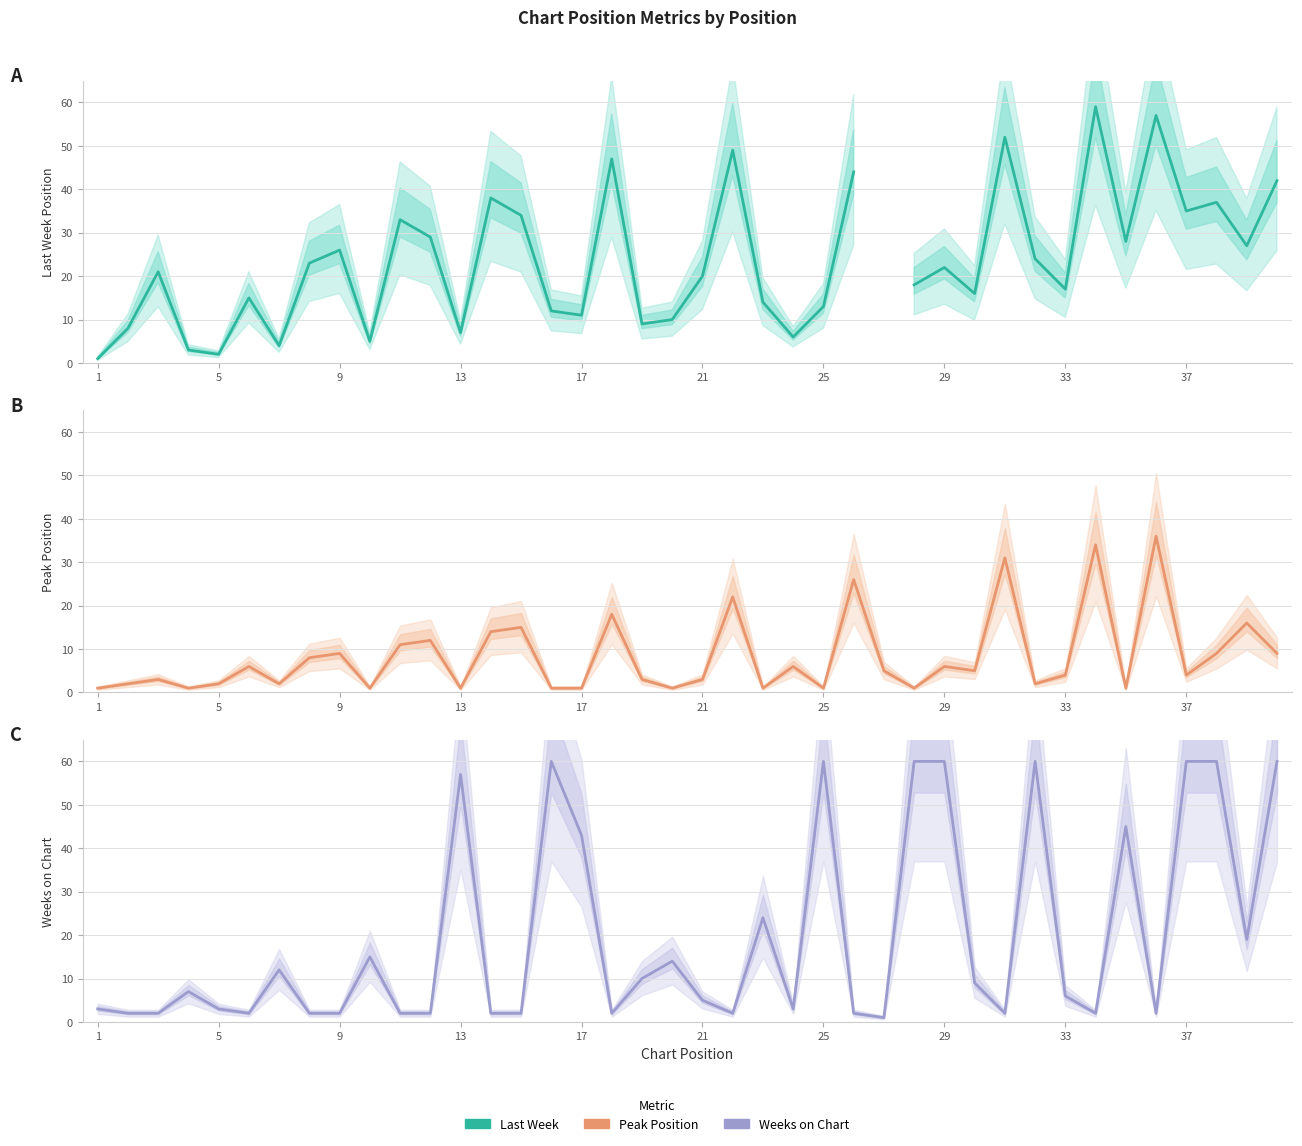

Which series has the largest range (max minus min)?

Weeks on Chart